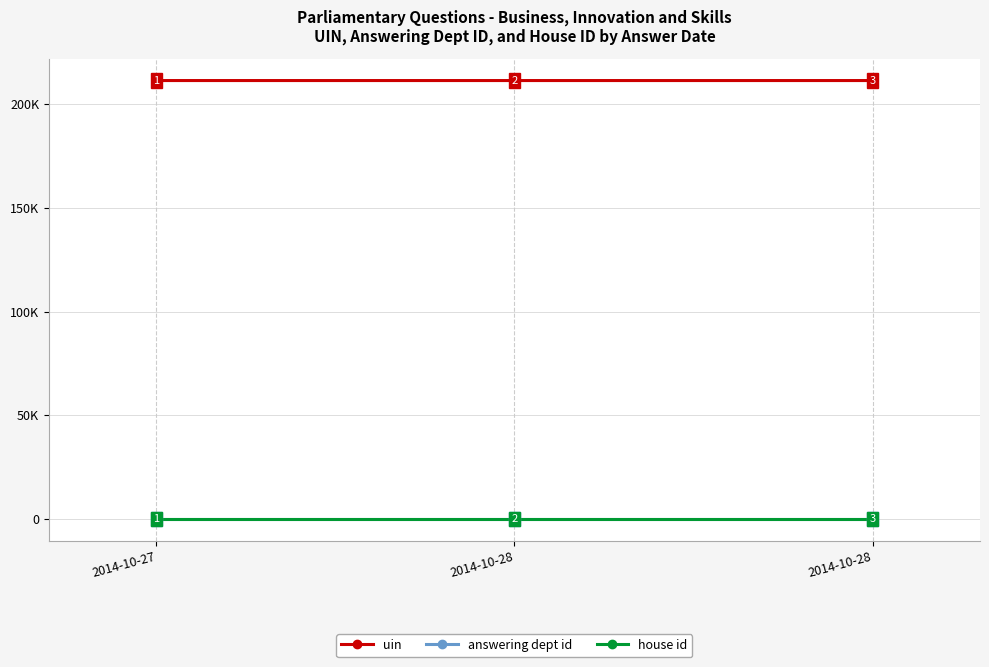

What are all the series names shown in the legend?

uin, answering dept id, house id